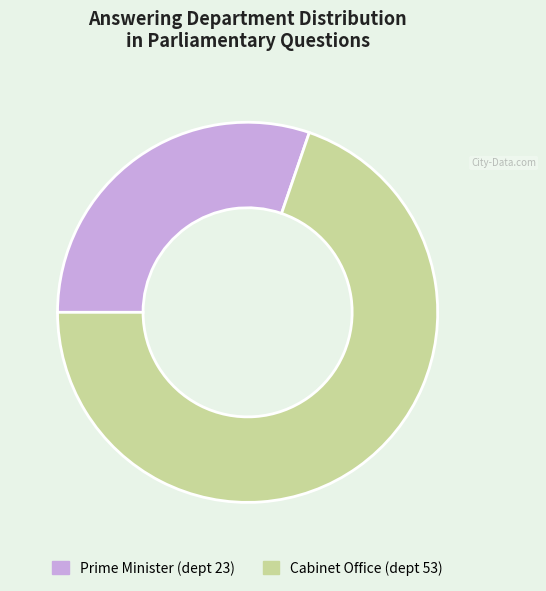

Is there any slice that represents more than half of the pie?

Yes